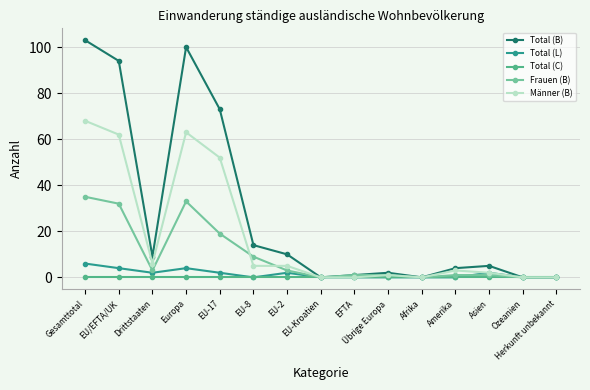

Reading left to right, extract all data points from this chart.

Total (B): Gesamttotal=103	EU/EFTA/UK=94	Drittstaaten=9	Europa=100	EU-17=73	EU-8=14	EU-2=10	EU-Kroatien=0	EFTA=1	Übrige Europa=2	Afrika=0	Amerika=4	Asien=5	Ozeanien=0	Herkunft unbekannt=0
Total (L): Gesamttotal=6	EU/EFTA/UK=4	Drittstaaten=2	Europa=4	EU-17=2	EU-8=0	EU-2=2	EU-Kroatien=0	EFTA=0	Übrige Europa=0	Afrika=0	Amerika=0	Asien=2	Ozeanien=0	Herkunft unbekannt=0
Total (C): Gesamttotal=0	EU/EFTA/UK=0	Drittstaaten=0	Europa=0	EU-17=0	EU-8=0	EU-2=0	EU-Kroatien=0	EFTA=0	Übrige Europa=0	Afrika=0	Amerika=0	Asien=0	Ozeanien=0	Herkunft unbekannt=0
Frauen (B): Gesamttotal=35	EU/EFTA/UK=32	Drittstaaten=3	Europa=33	EU-17=19	EU-8=9	EU-2=3	EU-Kroatien=0	EFTA=1	Übrige Europa=1	Afrika=0	Amerika=1	Asien=1	Ozeanien=0	Herkunft unbekannt=0
Männer (B): Gesamttotal=68	EU/EFTA/UK=62	Drittstaaten=6	Europa=63	EU-17=52	EU-8=5	EU-2=5	EU-Kroatien=0	EFTA=0	Übrige Europa=1	Afrika=0	Amerika=3	Asien=2	Ozeanien=0	Herkunft unbekannt=0